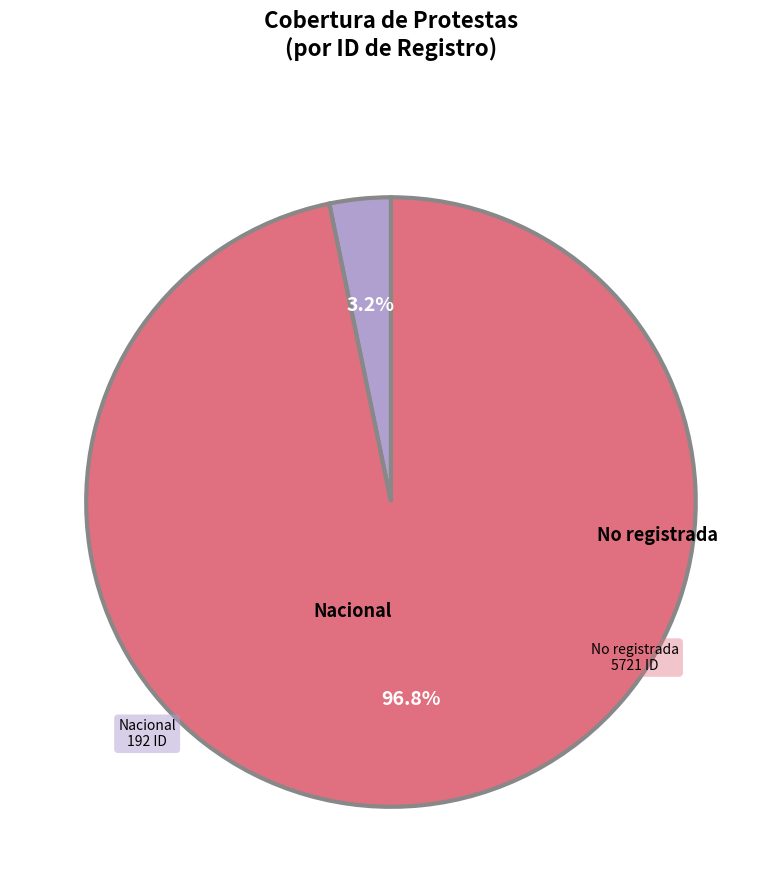

Which category accounts for the majority?

No registrada